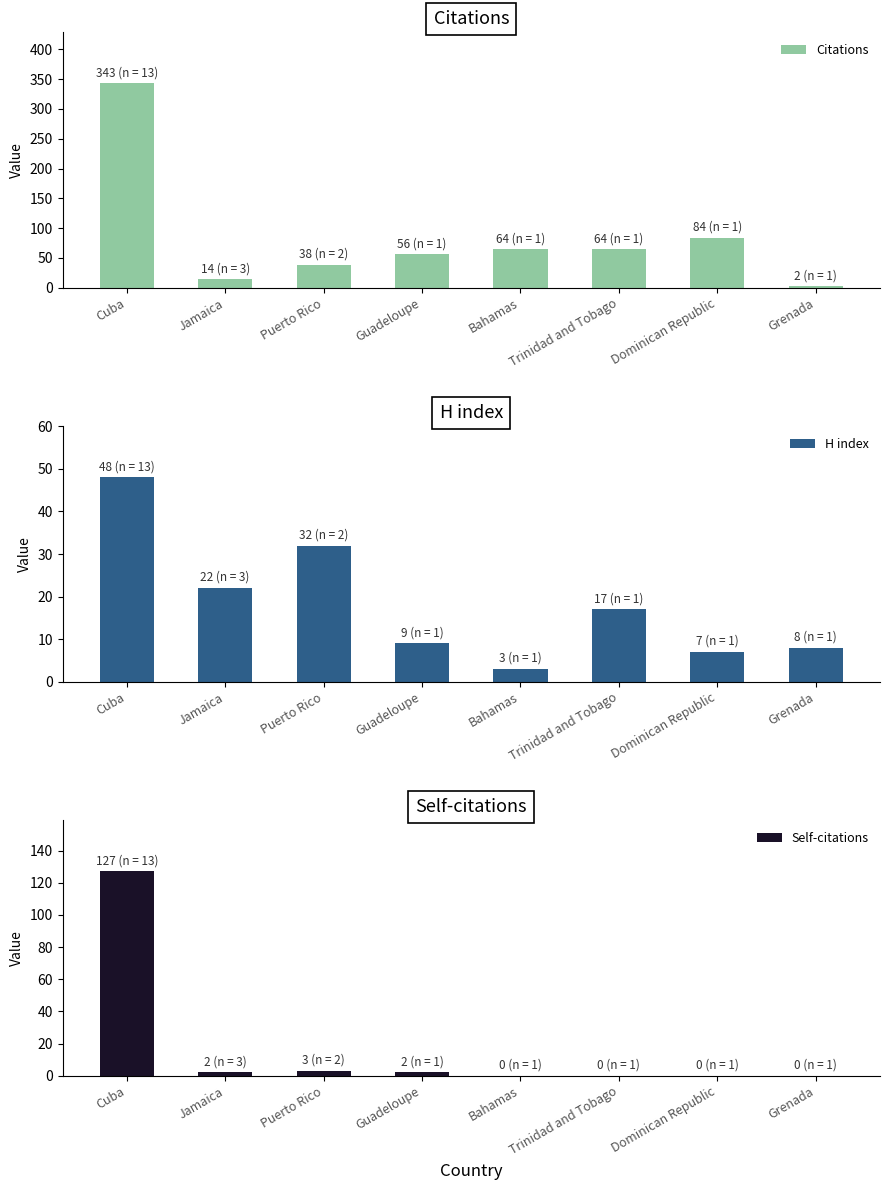

At how many categories does at least one series exceed 59?

4